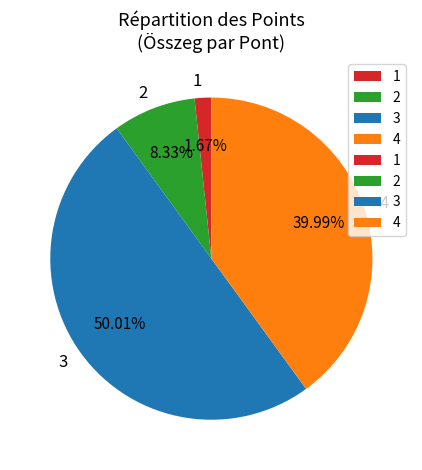

What percentage do 1 and 4 together represent?

41.7%